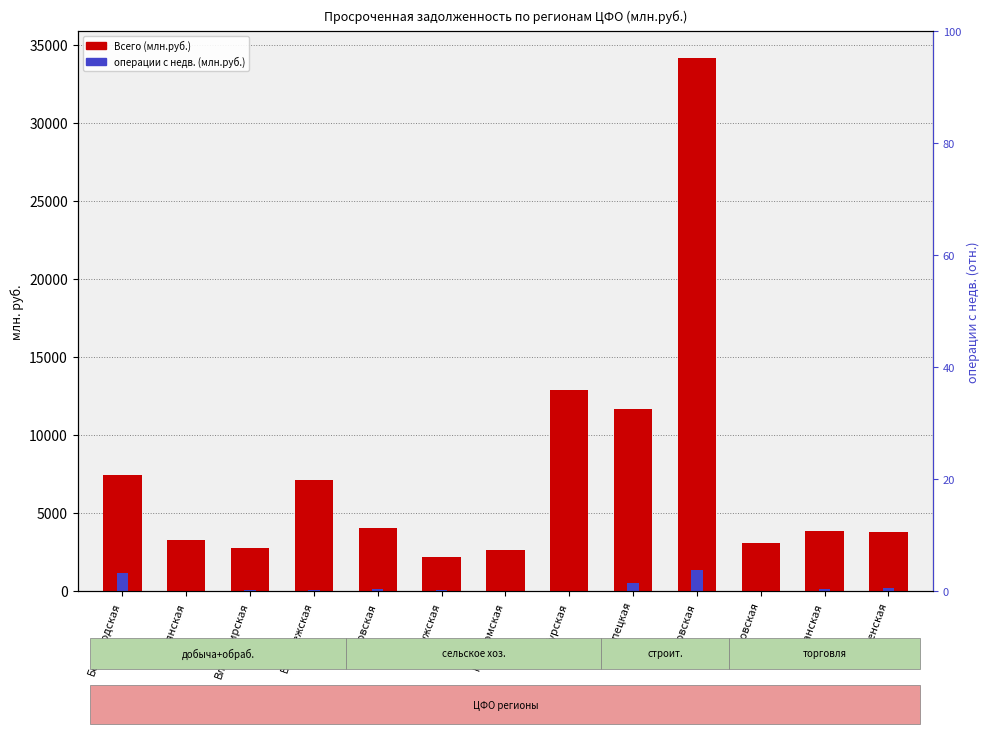

Between Владимирская and Рязанская, which series saw the biggest shift?

Всего